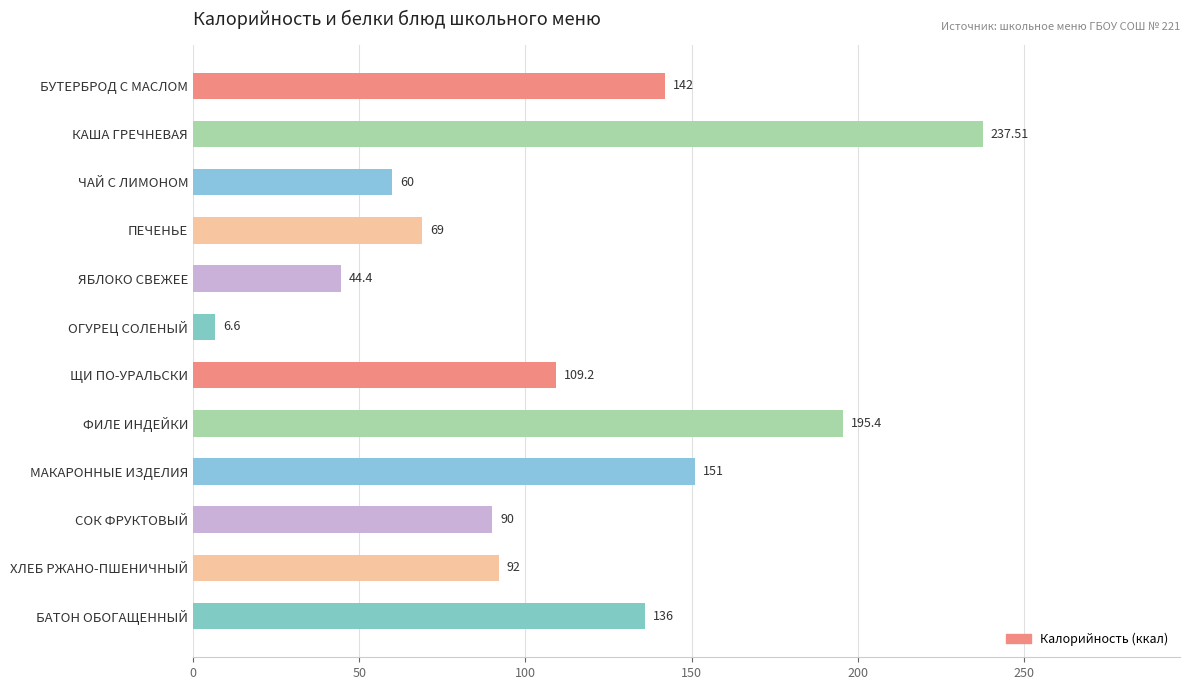

What is the average value?

111.1